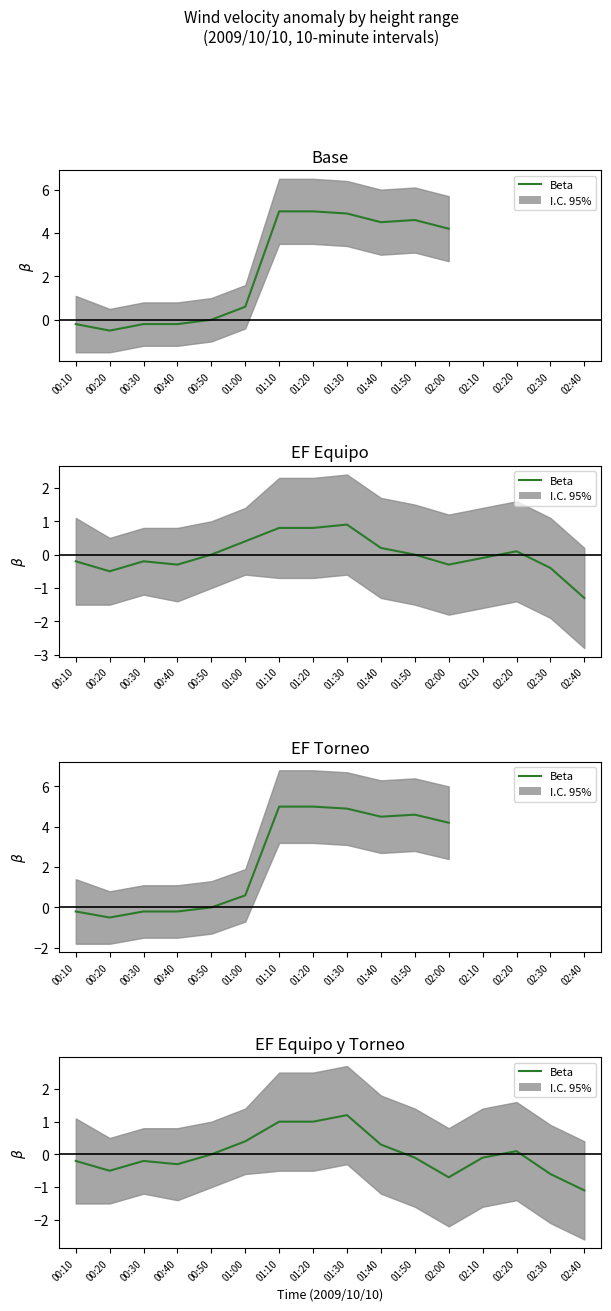

Where does the data first go above 0?

01:00